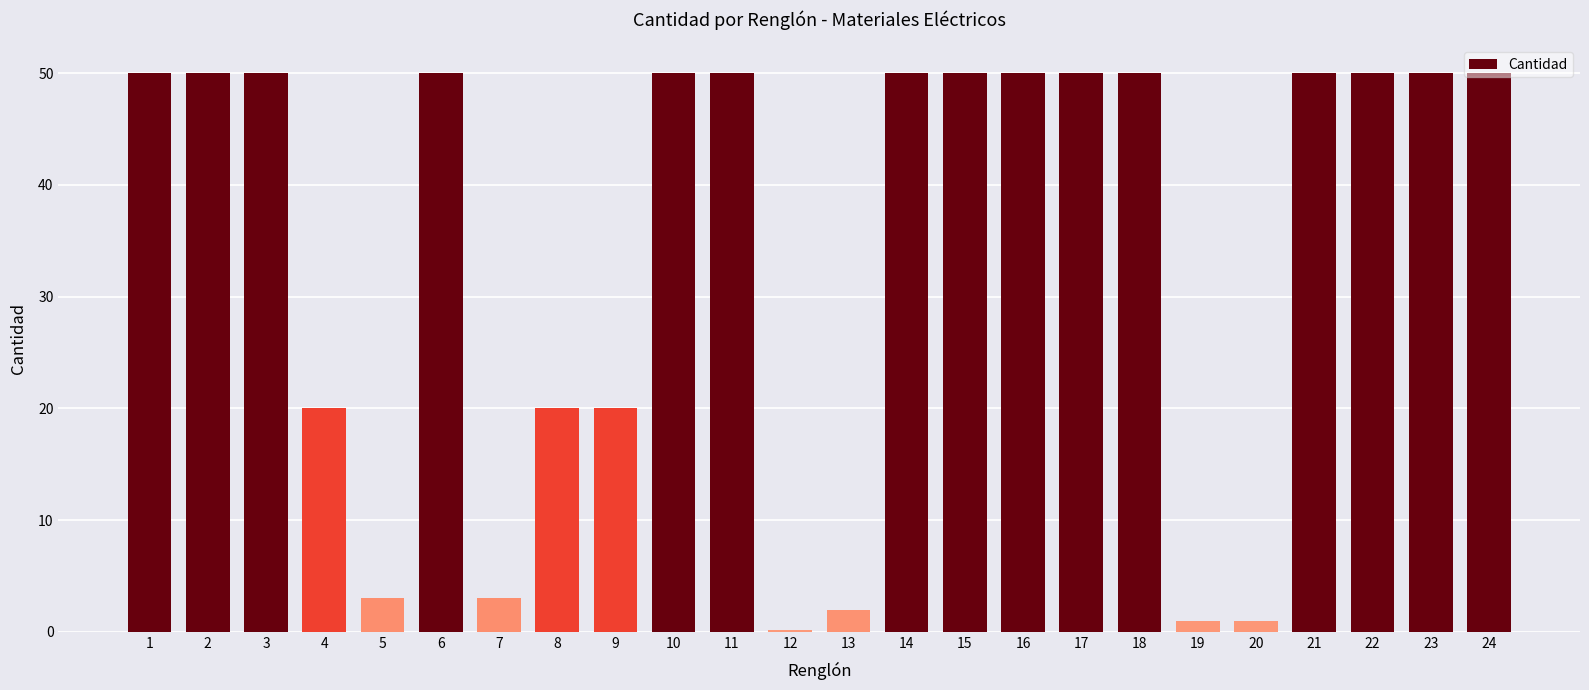

Approximately how many times larger is the value at 18 compared to 13?

25.0